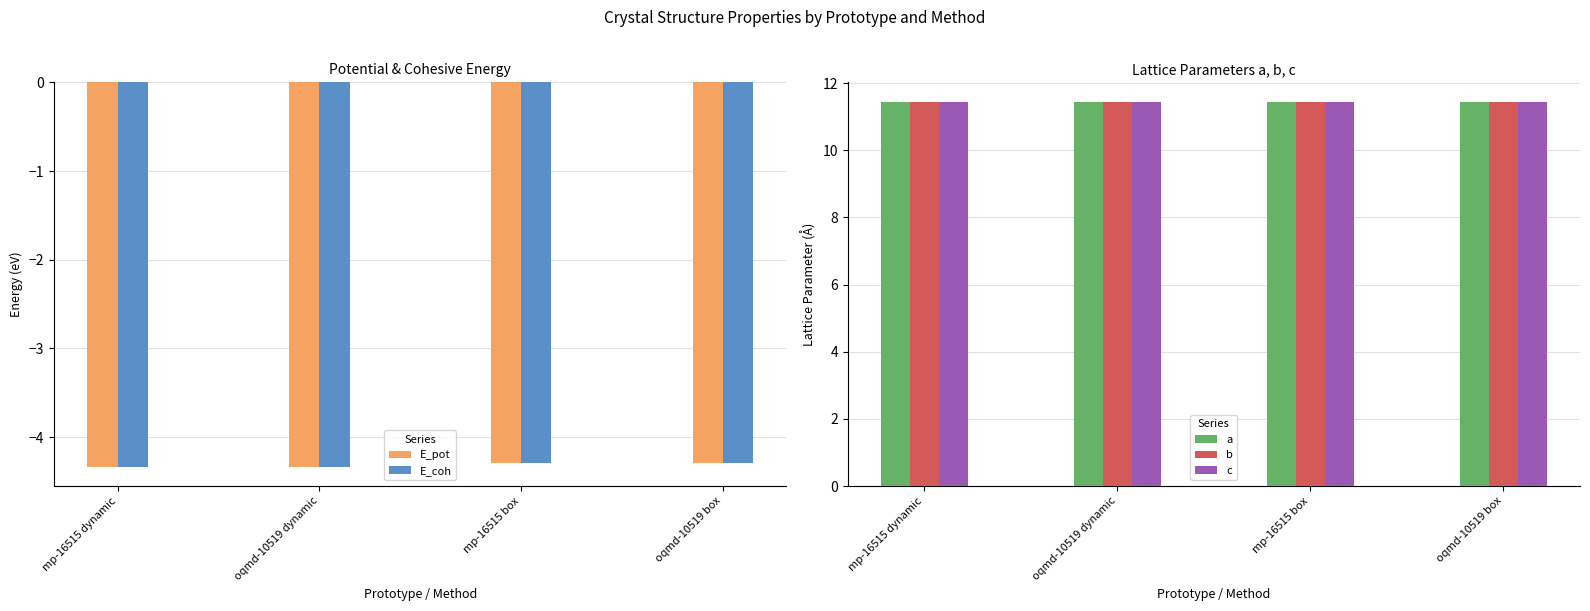

How many distinct data groups are displayed?

5